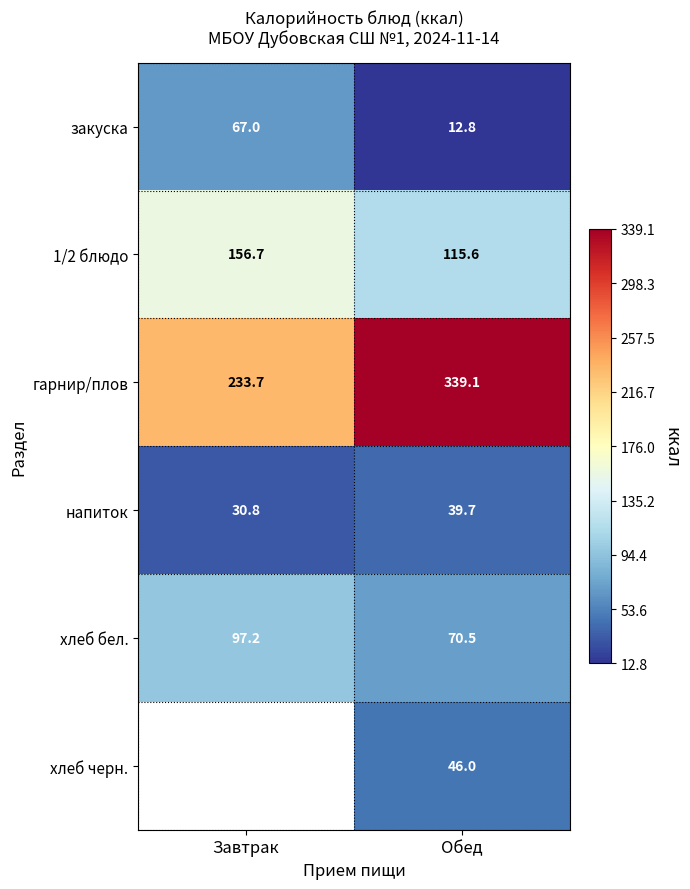

How many data points does each series have?

2